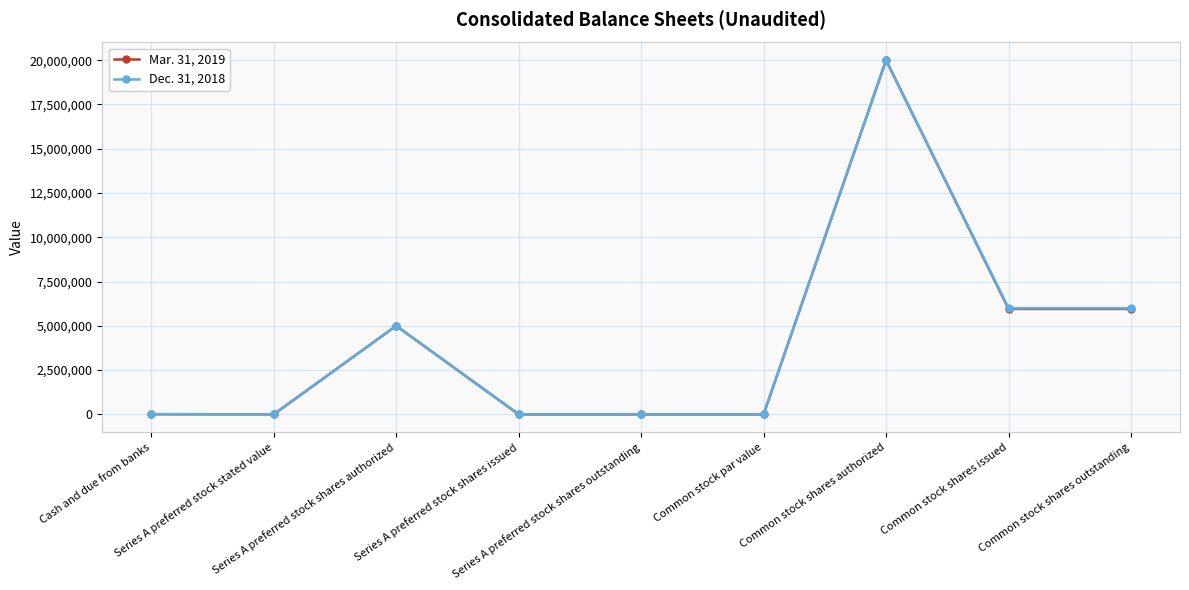

What is the maximum value shown in the chart?

20000000